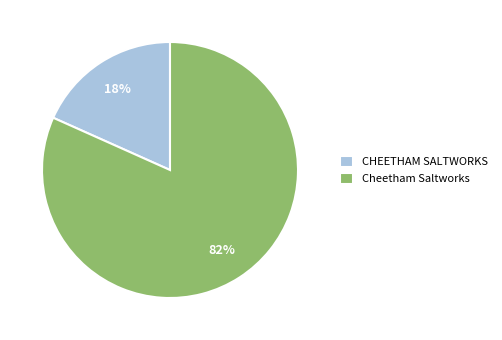

How many segments does this pie chart have?

2